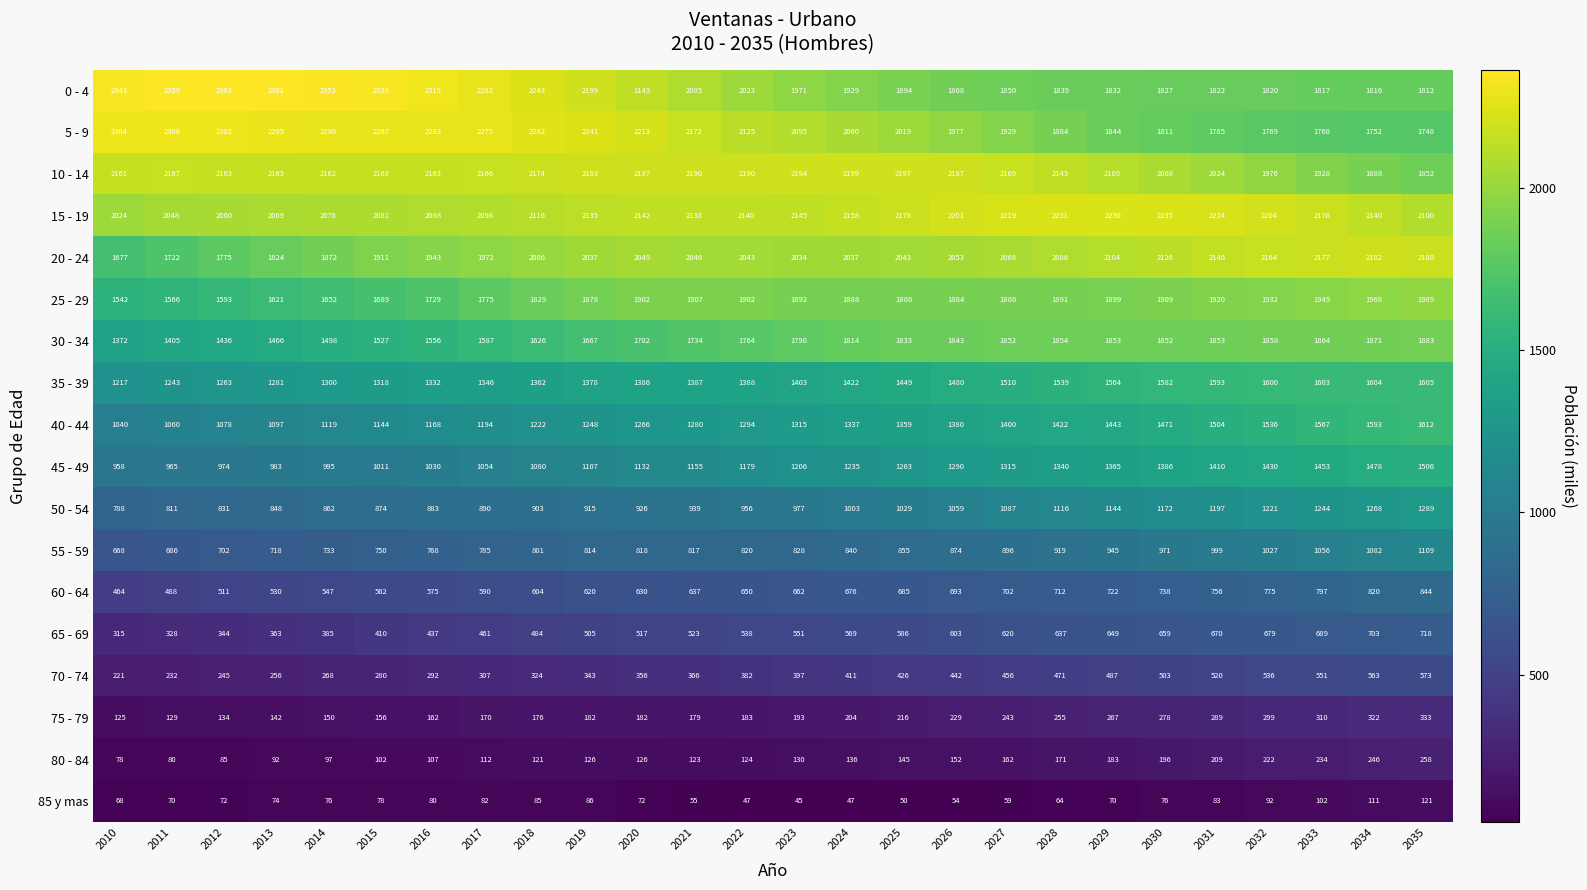

What is the highest value of the 70 - 74 series?

573